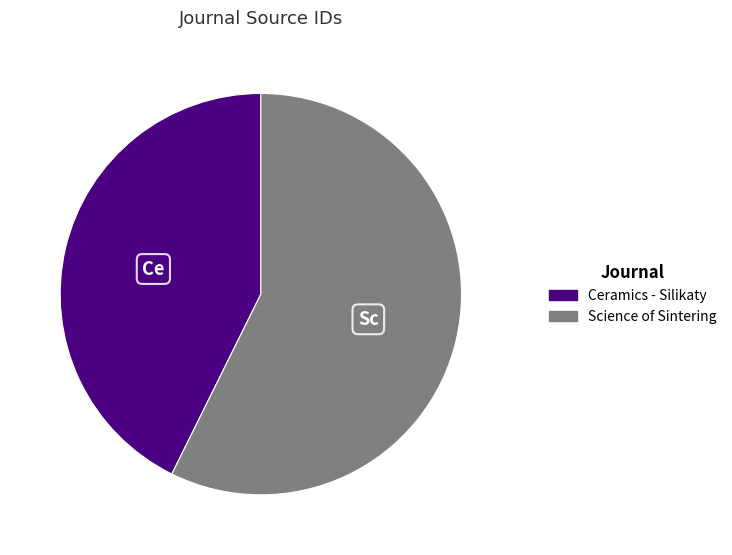

Does Ceramics - Silikaty account for over 50% of the chart?

No